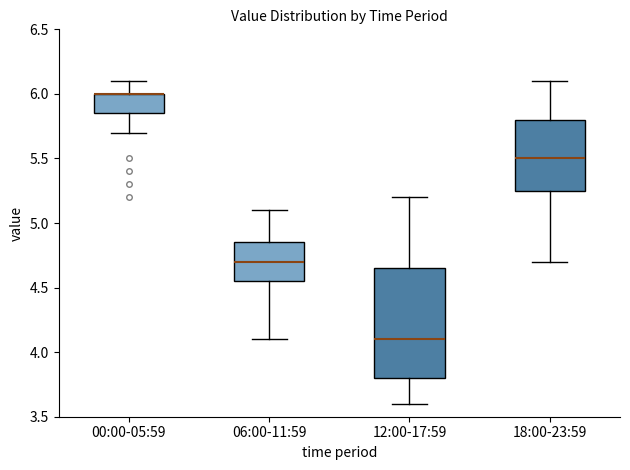

Comparing the boxes themselves (not the whiskers), which one is the tallest?

12:00-17:59